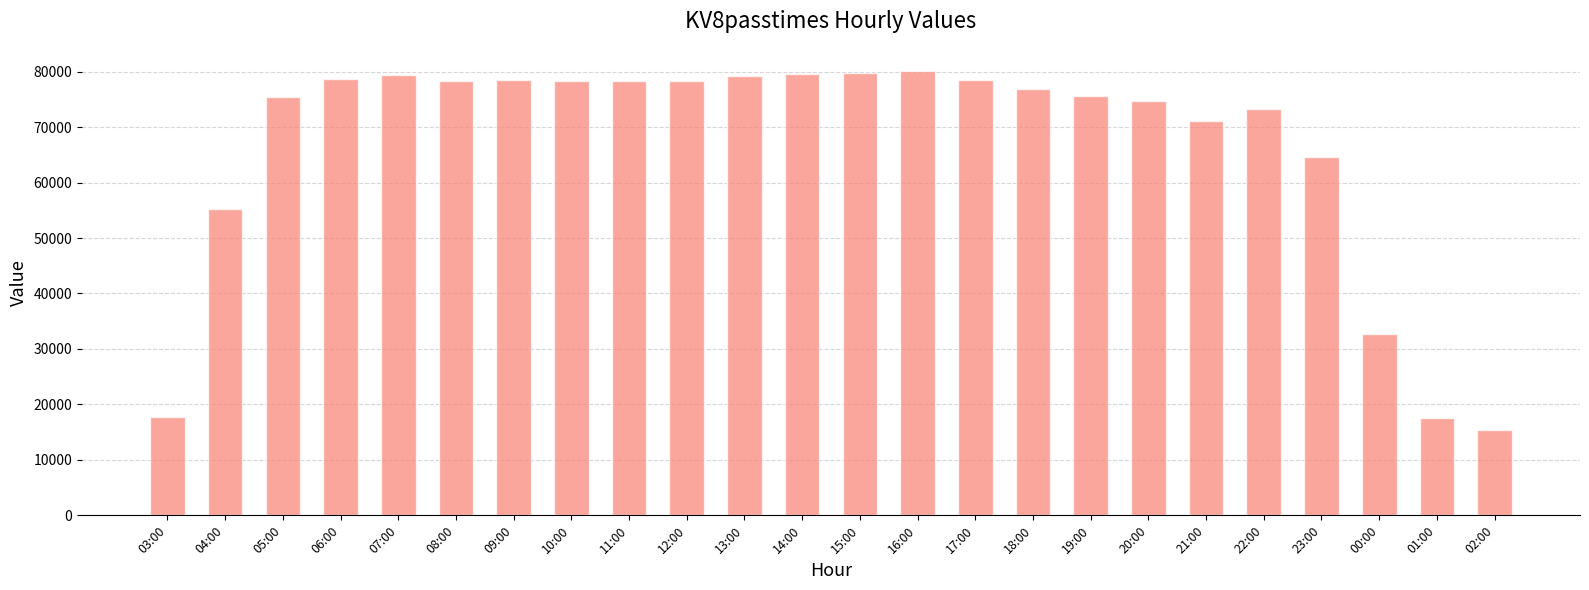

What is the sum of all values?

1597258